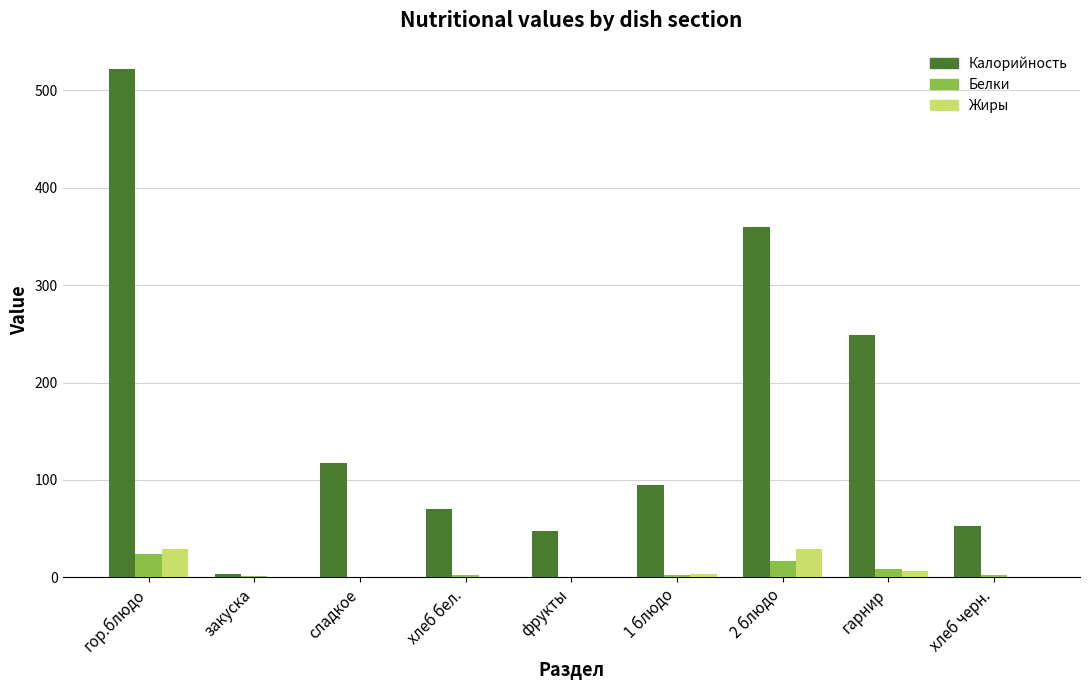

The Белки series shows 23.5 at гор.блюдо. True or false?

True